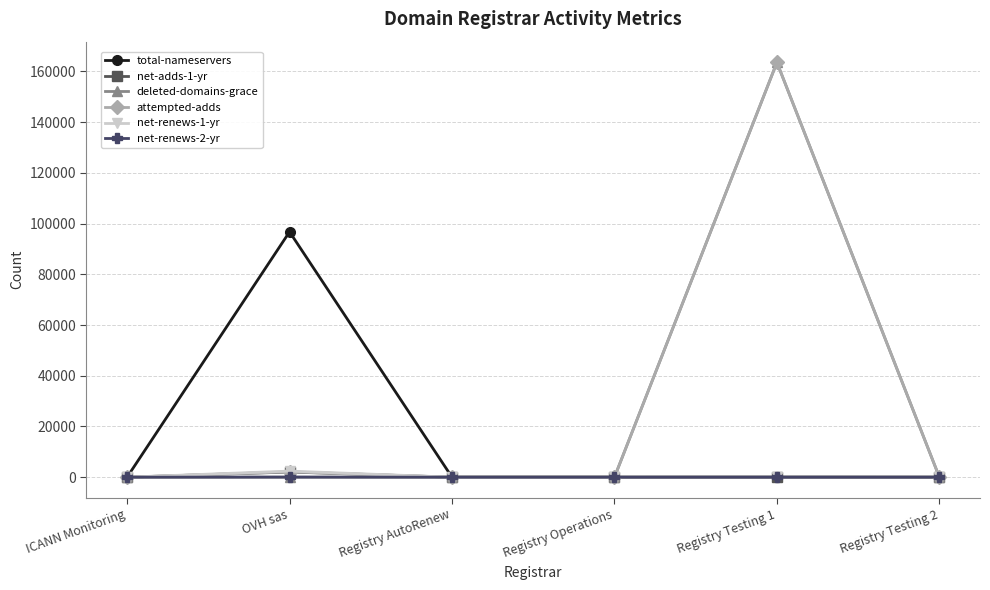

Which series has the widest spread of values?

attempted-adds